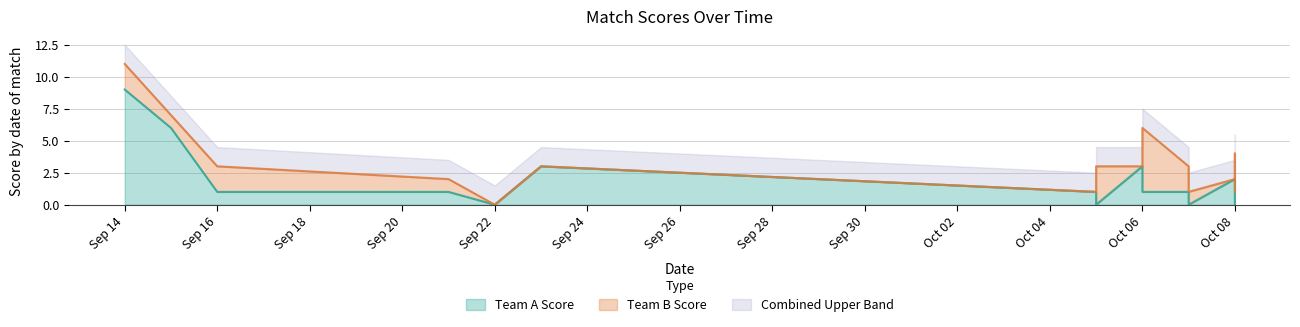

List the labels in order of value, largest first.

1990-09-14, 1990-09-15, 1990-09-23, 1990-10-06, 1990-10-08, 1990-10-08, 1990-09-16, 1990-09-21, 1990-10-05, 1990-10-06, 1990-10-07, 1990-09-22, 1990-10-05, 1990-10-07, 1990-10-08